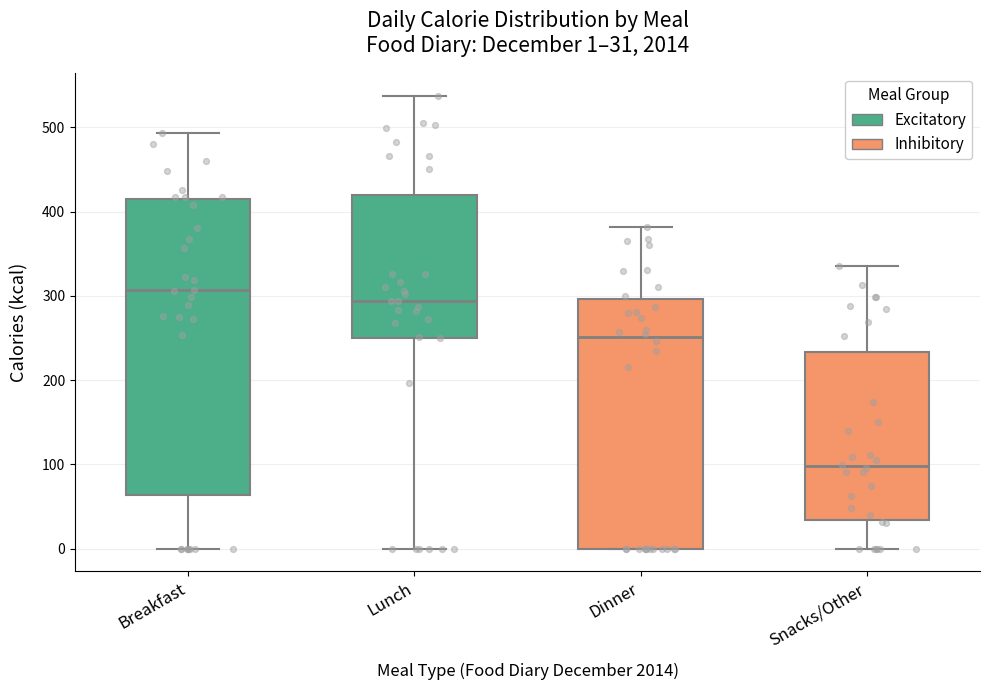

Which box is the tallest, from its lower edge to its upper edge?

Breakfast